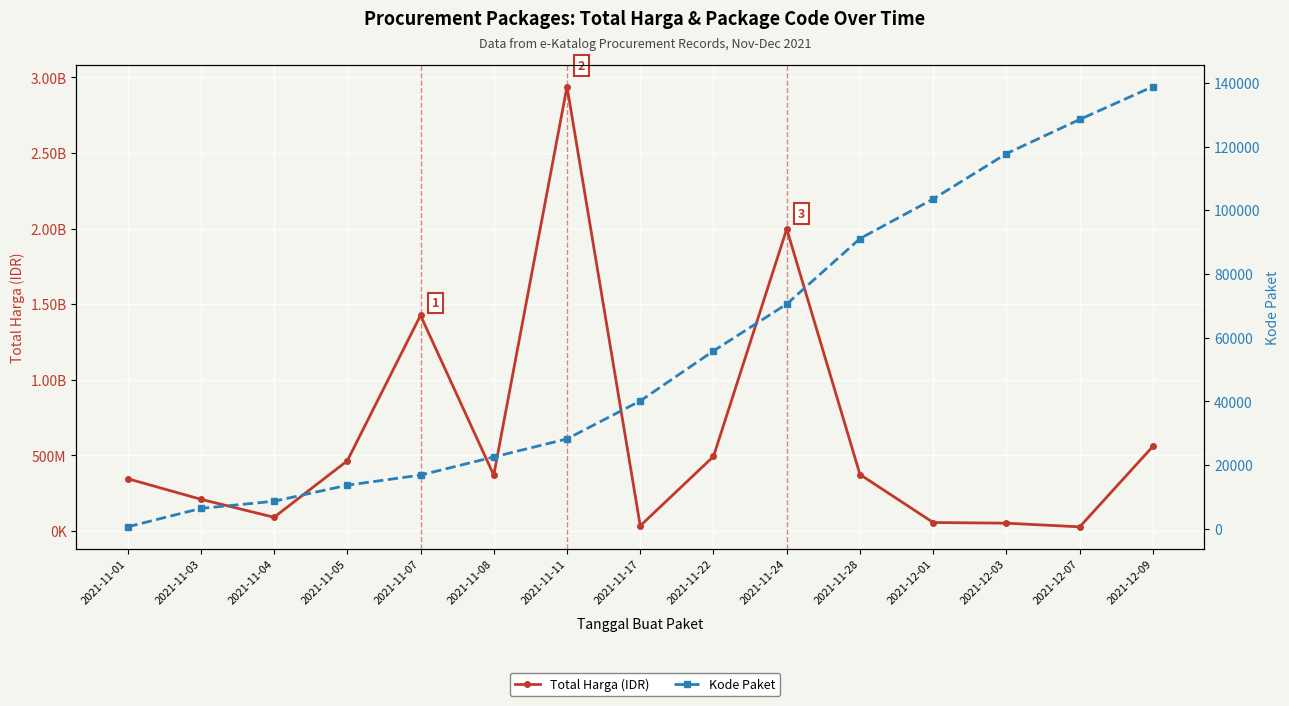

Reading right to left, what are all the values shown in this chart?

Total Harga (IDR): 559971000	27412000	51601000	56152800	373404000	1997327100	493000000	34292000	2938953240	369565000	1425867900	464002100	90672075	209913270	346053900
Kode Paket: 138847	128516	117783	103541	91101	70542	55826	40112	28196	22514	16823	13652	8611	6349	569